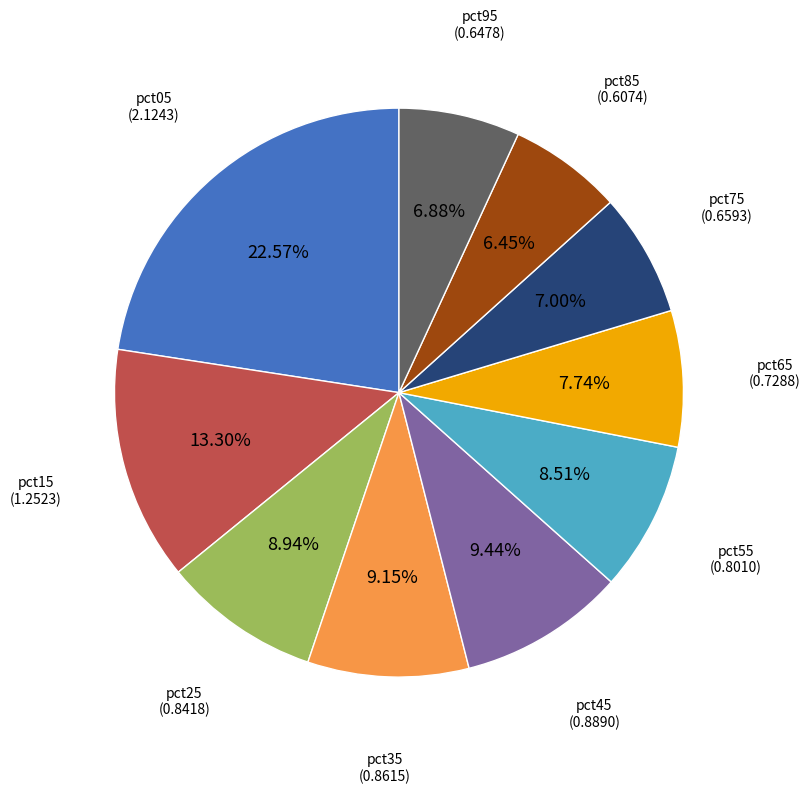

How many slices are in this pie chart?

10